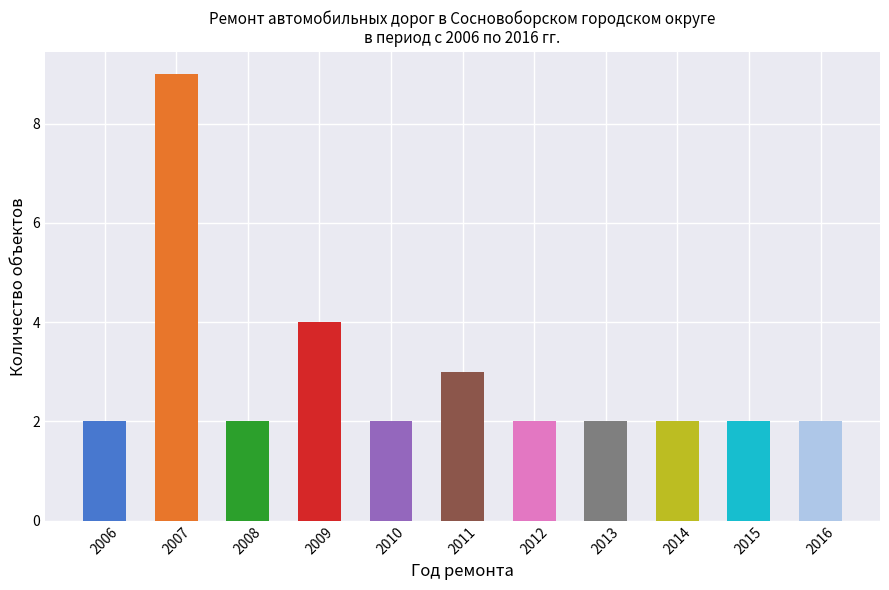

Reading left to right, list all the values displayed in this chart.

2006=2	2007=9	2008=2	2009=4	2010=2	2011=3	2012=2	2013=2	2014=2	2015=2	2016=2